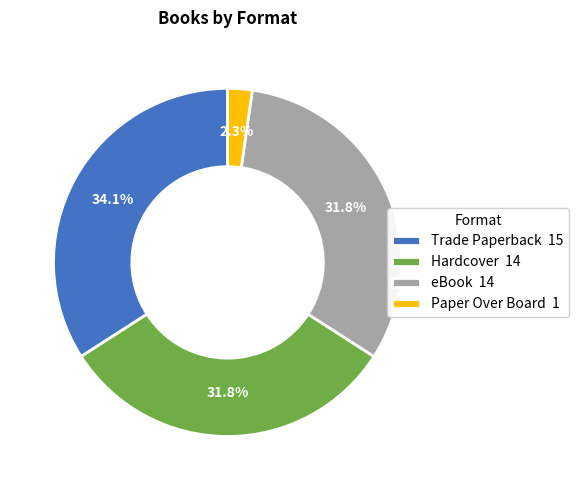

Does Hardcover 14 account for over 50% of the chart?

No